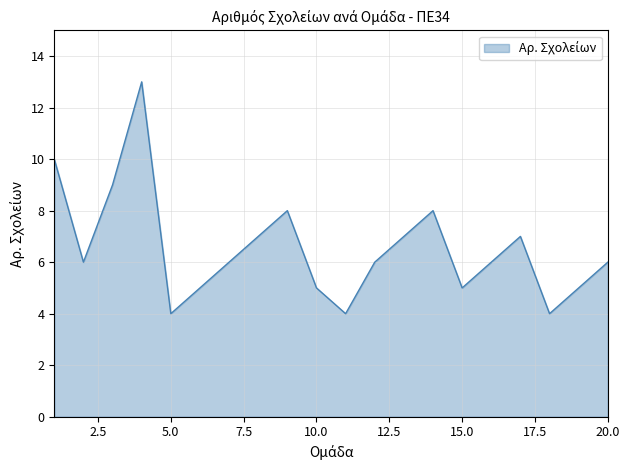

What is the maximum value shown in the chart?

13